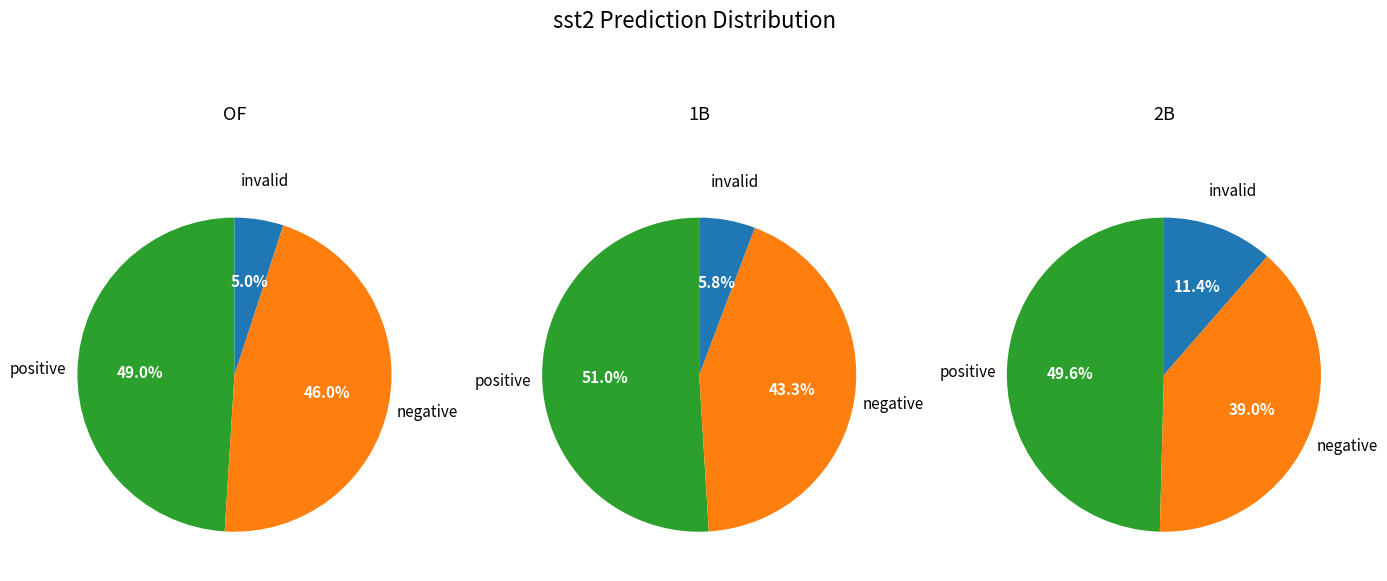

Rank the series at 1 from lowest to highest value.

invalid, negative, positive